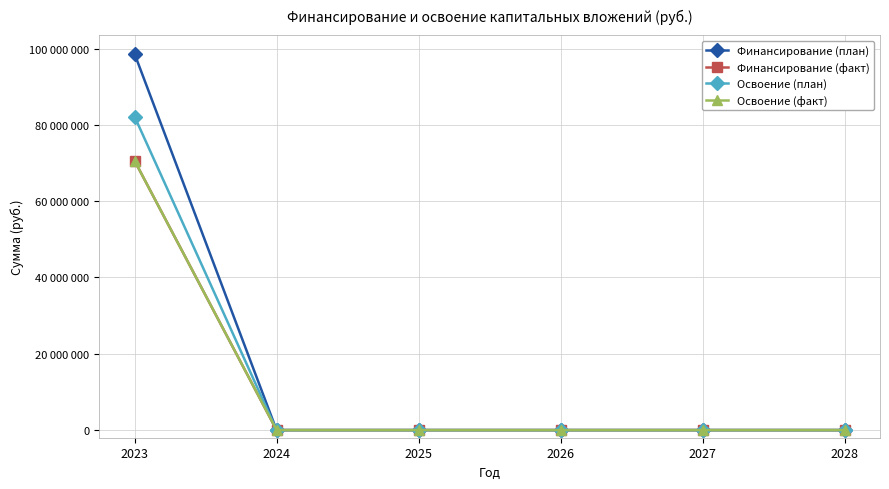

Does the chart have visible grid lines?

Yes